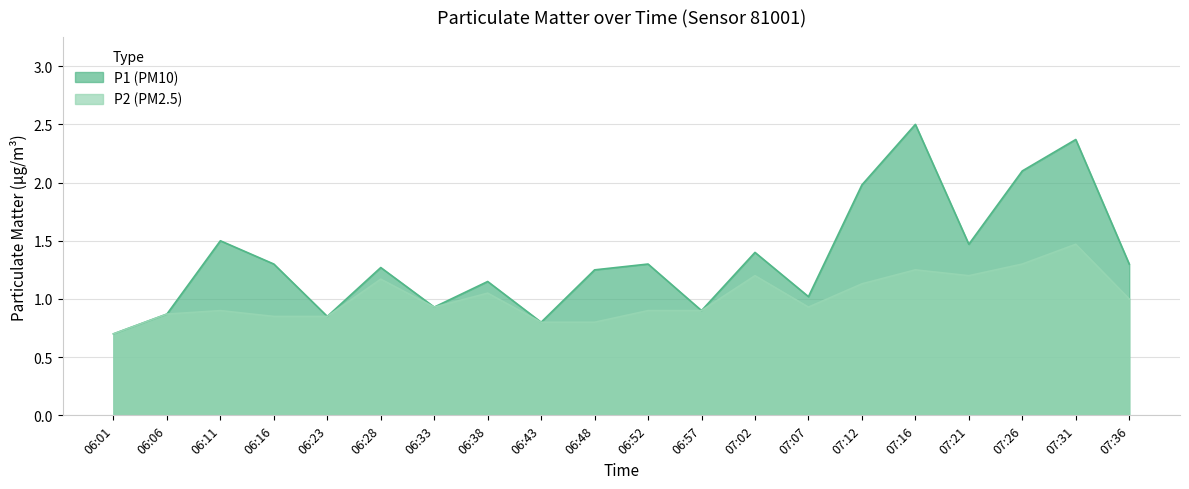

What is the label of the 11th point from the left?

06:52